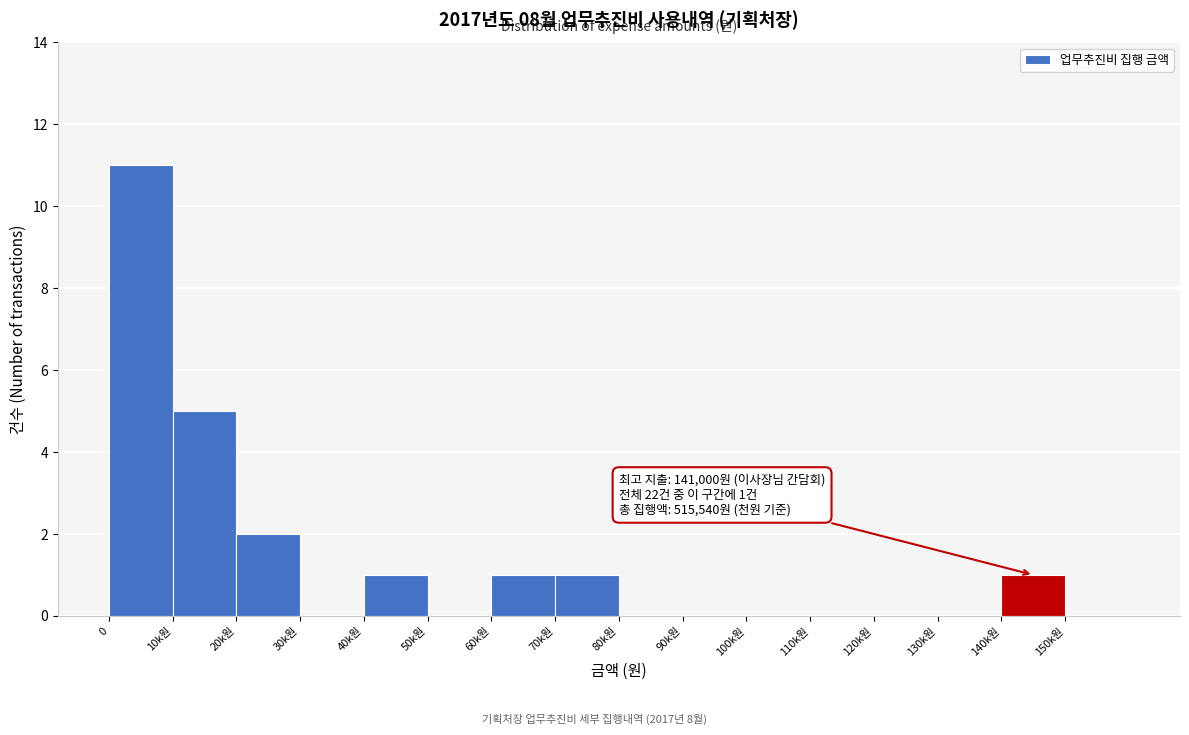

Reading left to right, what are all the values shown in this chart?

0=11	10k원=5	20k원=2	30k원=0	40k원=1	50k원=0	60k원=1	70k원=1	80k원=0	90k원=0	100k원=0	110k원=0	120k원=0	130k원=0	140k원=1	150k원=0